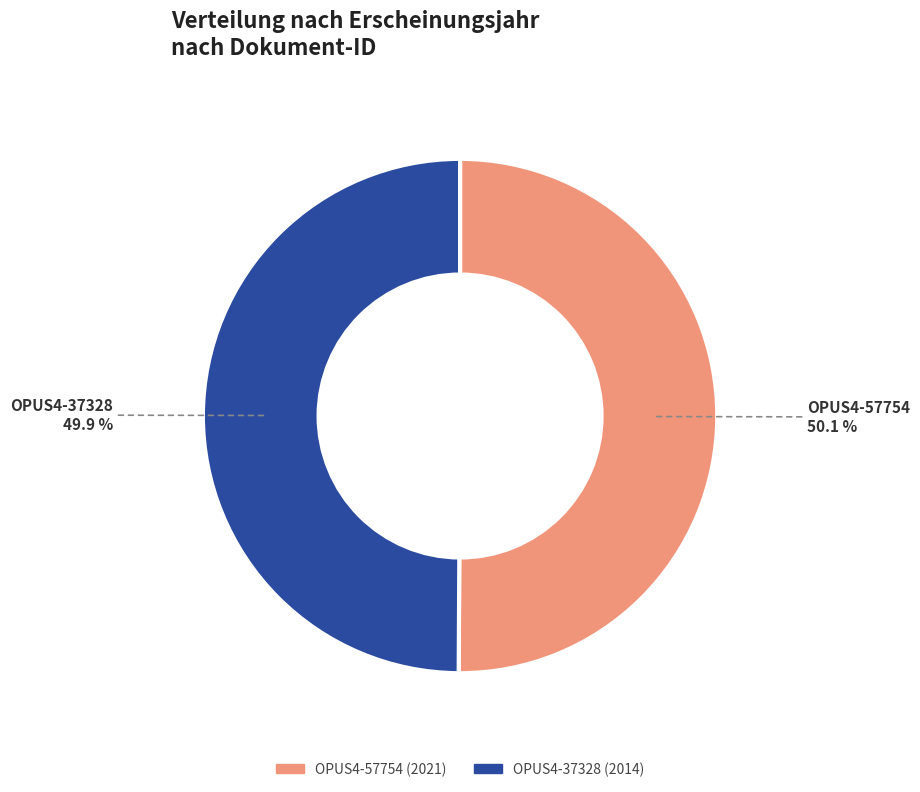

Count the number of slices in the pie.

2